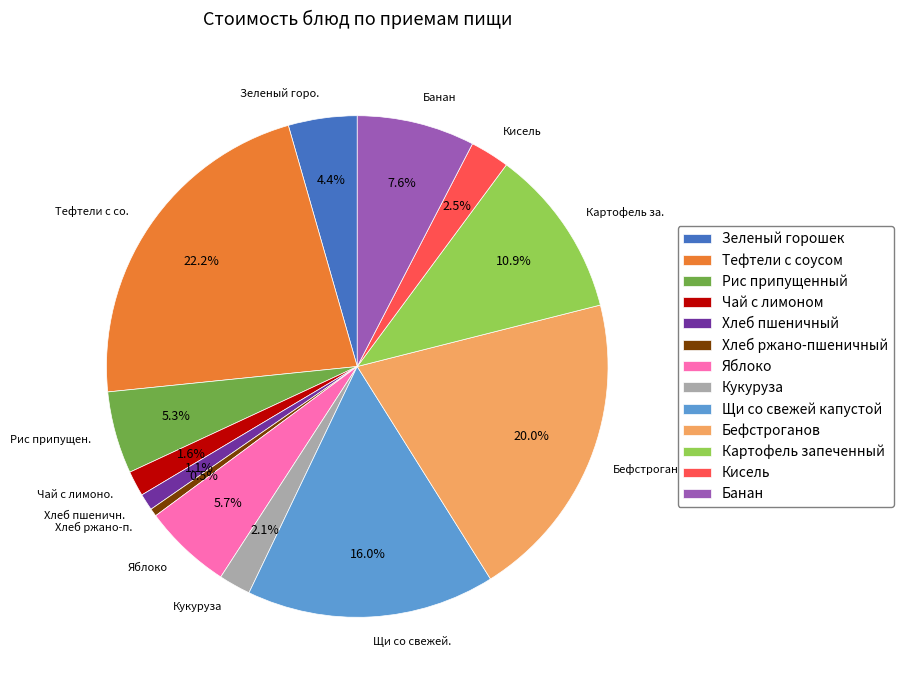

To the nearest percent, what percentage of the pie is Картофель запеченный?

11%